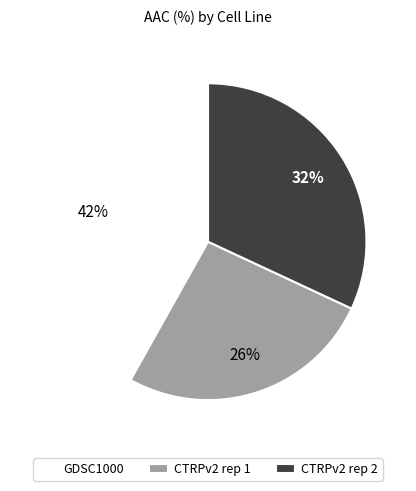

To the nearest percent, what is the difference between the CTRPv2 rep 2 and CTRPv2 rep 1 slice percentages?

6%